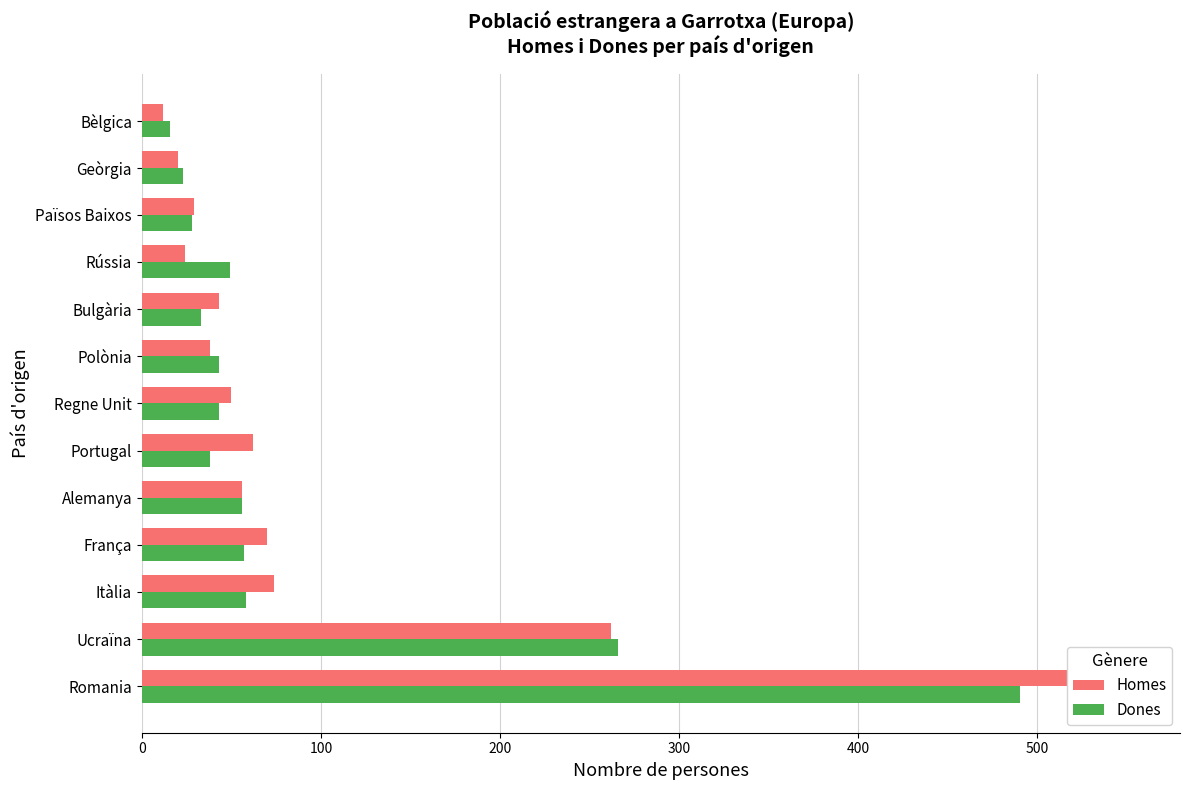

The Dones series shows 266 at Ucraïna. True or false?

True